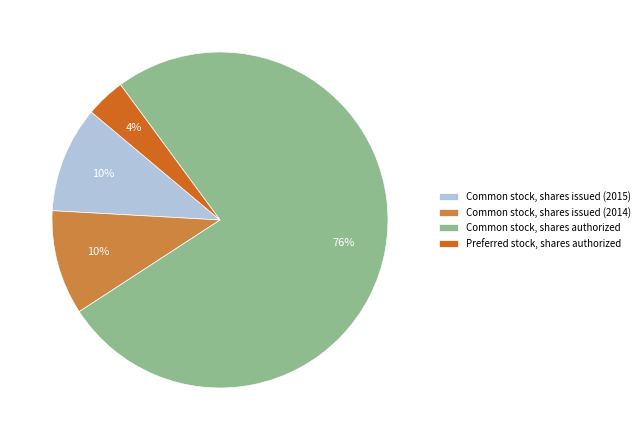

Do Common stock, shares issued (2015) and Common stock, shares authorized together represent more than half of the pie?

Yes